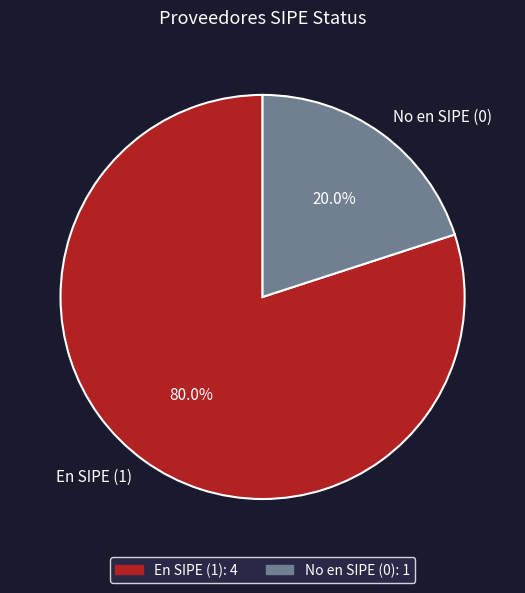

Combined, do No en SIPE (0) and En SIPE (1) account for over 50%?

Yes